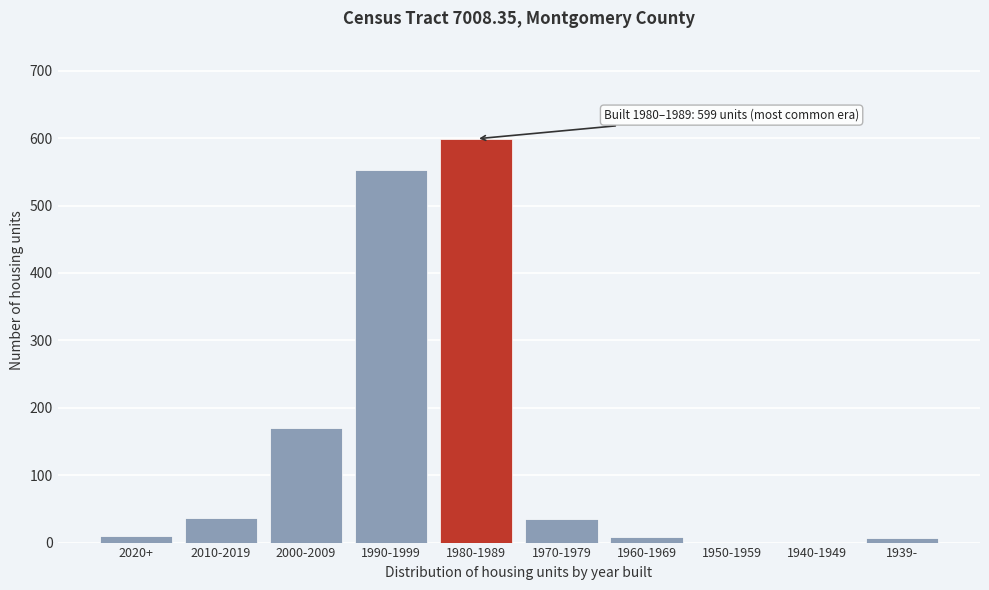

The chart shows a value of 36 at 2010-2019. True or false?

True